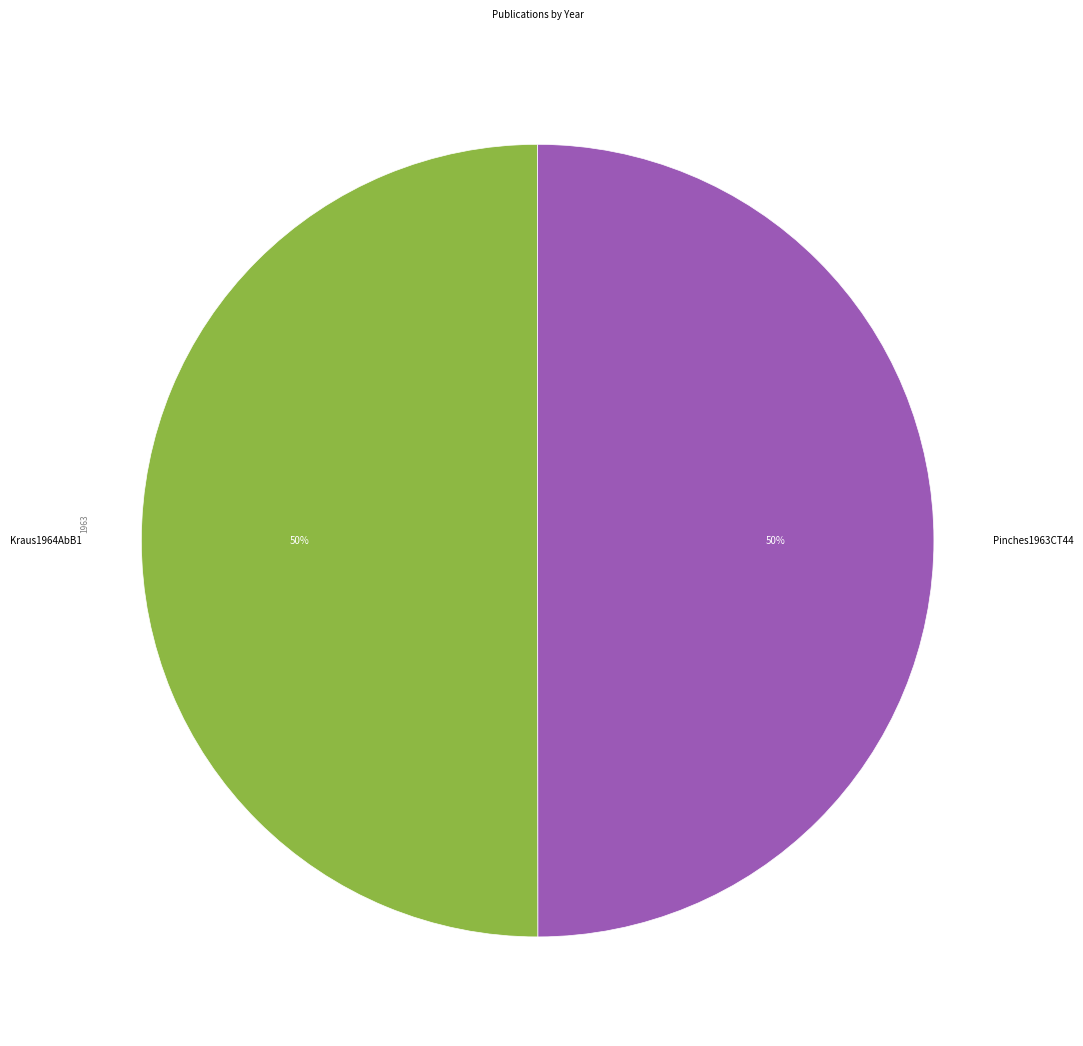

Approximately how many times larger is the value at Kraus1964AbB1 compared to Pinches1963CT44?

1.0